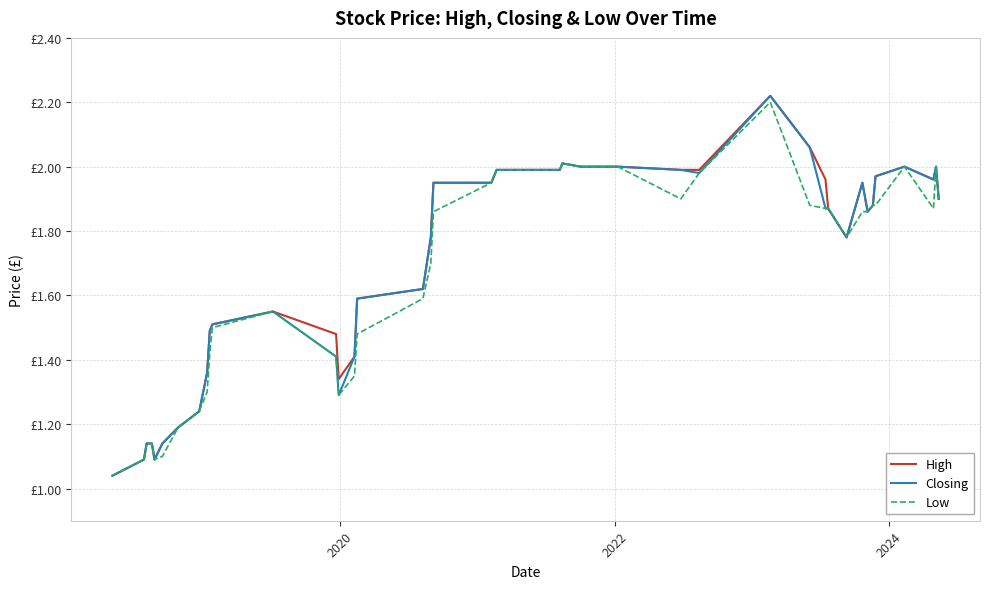

True or false: Low has more than 2 points higher than both neighbors.

True